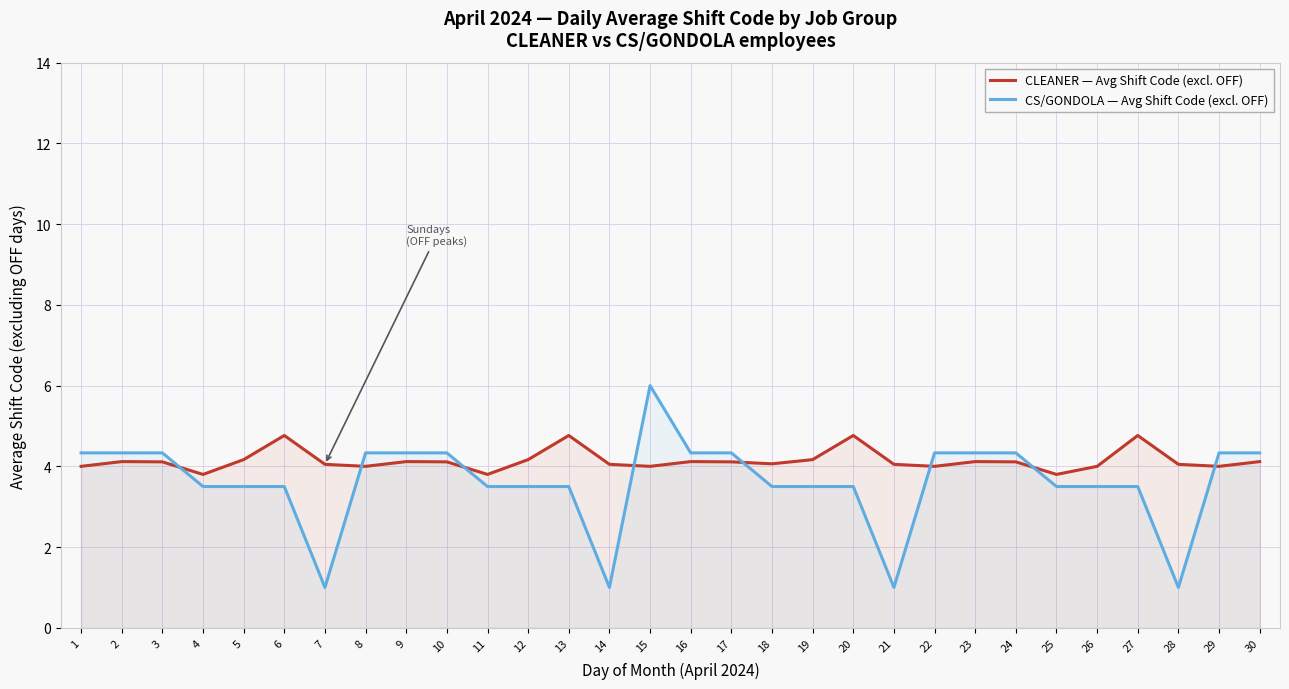

What is the difference between the maximum and minimum values in the CLEANER — Avg Shift Code (excl. OFF) series?

1.0